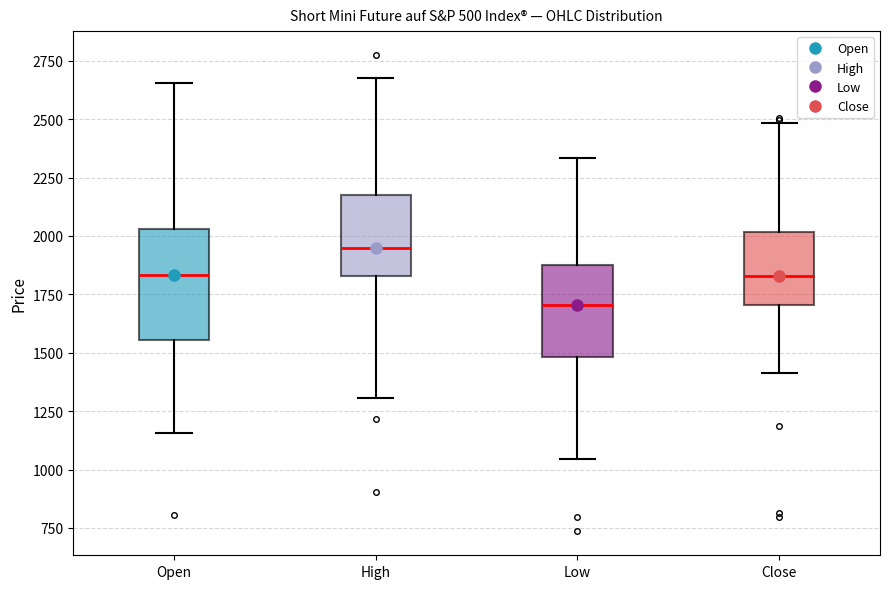

Comparing the boxes themselves (not the whiskers), which one is the tallest?

Open